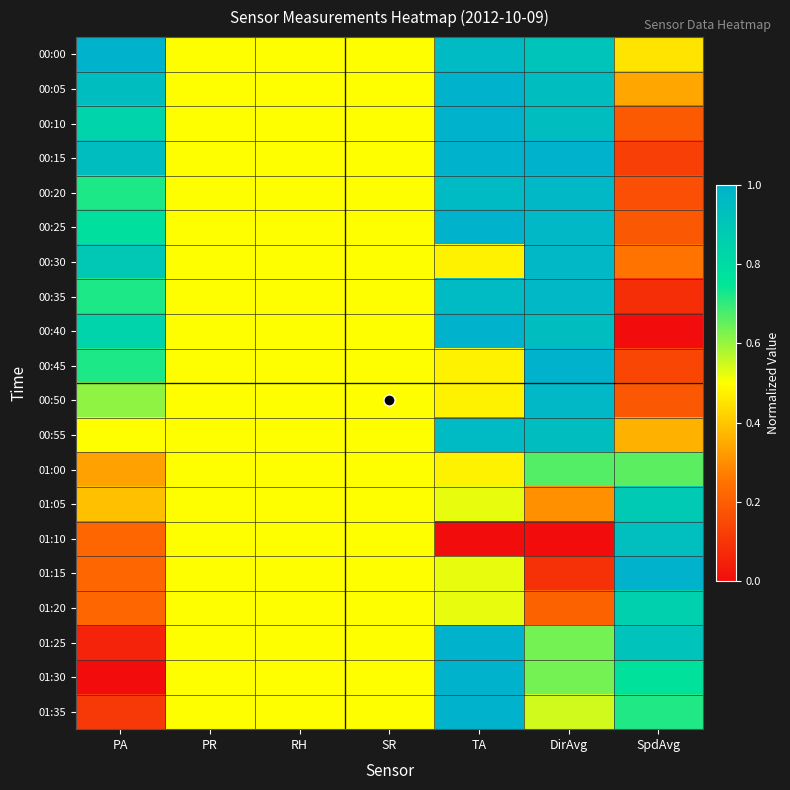

Reading left to right, list all the values displayed in this chart.

00:00: PA=1.0	PR=0.5	RH=0.5	SR=0.5	TA=1.0	DirAvg=0.9	SpdAvg=0.5
00:05: PA=0.9	PR=0.5	RH=0.5	SR=0.5	TA=1.0	DirAvg=0.9	SpdAvg=0.3
00:10: PA=0.8	PR=0.5	RH=0.5	SR=0.5	TA=1.0	DirAvg=0.9	SpdAvg=0.2
00:15: PA=0.9	PR=0.5	RH=0.5	SR=0.5	TA=1.0	DirAvg=1.0	SpdAvg=0.1
00:20: PA=0.7	PR=0.5	RH=0.5	SR=0.5	TA=1.0	DirAvg=1.0	SpdAvg=0.2
00:25: PA=0.8	PR=0.5	RH=0.5	SR=0.5	TA=1.0	DirAvg=1.0	SpdAvg=0.2
00:30: PA=0.9	PR=0.5	RH=0.5	SR=0.5	TA=0.5	DirAvg=1.0	SpdAvg=0.3
00:35: PA=0.7	PR=0.5	RH=0.5	SR=0.5	TA=1.0	DirAvg=1.0	SpdAvg=0.1
00:40: PA=0.8	PR=0.5	RH=0.5	SR=0.5	TA=1.0	DirAvg=0.9	SpdAvg=0.0
00:45: PA=0.7	PR=0.5	RH=0.5	SR=0.5	TA=0.5	DirAvg=1.0	SpdAvg=0.1
00:50: PA=0.6	PR=0.5	RH=0.5	SR=0.5	TA=0.5	DirAvg=1.0	SpdAvg=0.2
00:55: PA=0.5	PR=0.5	RH=0.5	SR=0.5	TA=1.0	DirAvg=0.9	SpdAvg=0.4
01:00: PA=0.3	PR=0.5	RH=0.5	SR=0.5	TA=0.5	DirAvg=0.7	SpdAvg=0.7
01:05: PA=0.4	PR=0.5	RH=0.5	SR=0.5	TA=0.5	DirAvg=0.3	SpdAvg=0.9
01:10: PA=0.2	PR=0.5	RH=0.5	SR=0.5	TA=0.0	DirAvg=0.0	SpdAvg=0.9
01:15: PA=0.2	PR=0.5	RH=0.5	SR=0.5	TA=0.5	DirAvg=0.1	SpdAvg=1.0
01:20: PA=0.2	PR=0.5	RH=0.5	SR=0.5	TA=0.5	DirAvg=0.2	SpdAvg=0.9
01:25: PA=0.1	PR=0.5	RH=0.5	SR=0.5	TA=1.0	DirAvg=0.6	SpdAvg=0.9
01:30: PA=0.0	PR=0.5	RH=0.5	SR=0.5	TA=1.0	DirAvg=0.6	SpdAvg=0.8
01:35: PA=0.1	PR=0.5	RH=0.5	SR=0.5	TA=1.0	DirAvg=0.5	SpdAvg=0.7